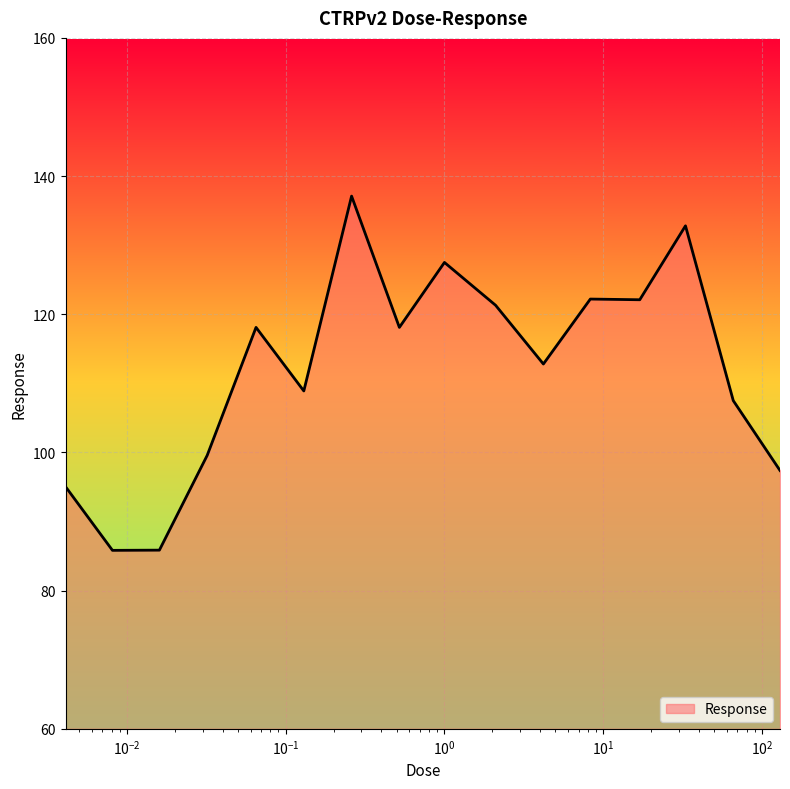

What is the minimum value shown in the chart?

85.8